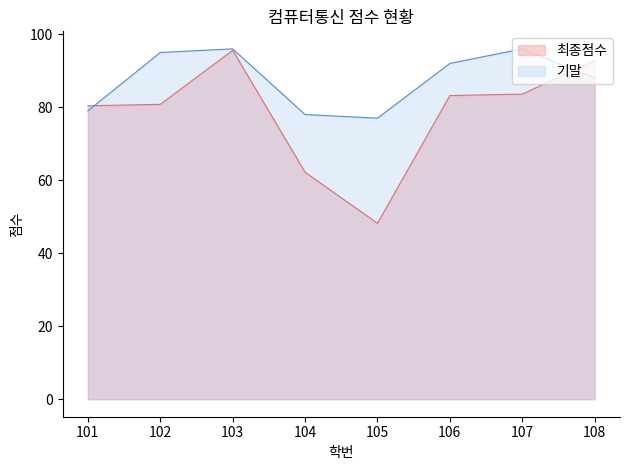

Which series has the widest spread of values?

최종점수